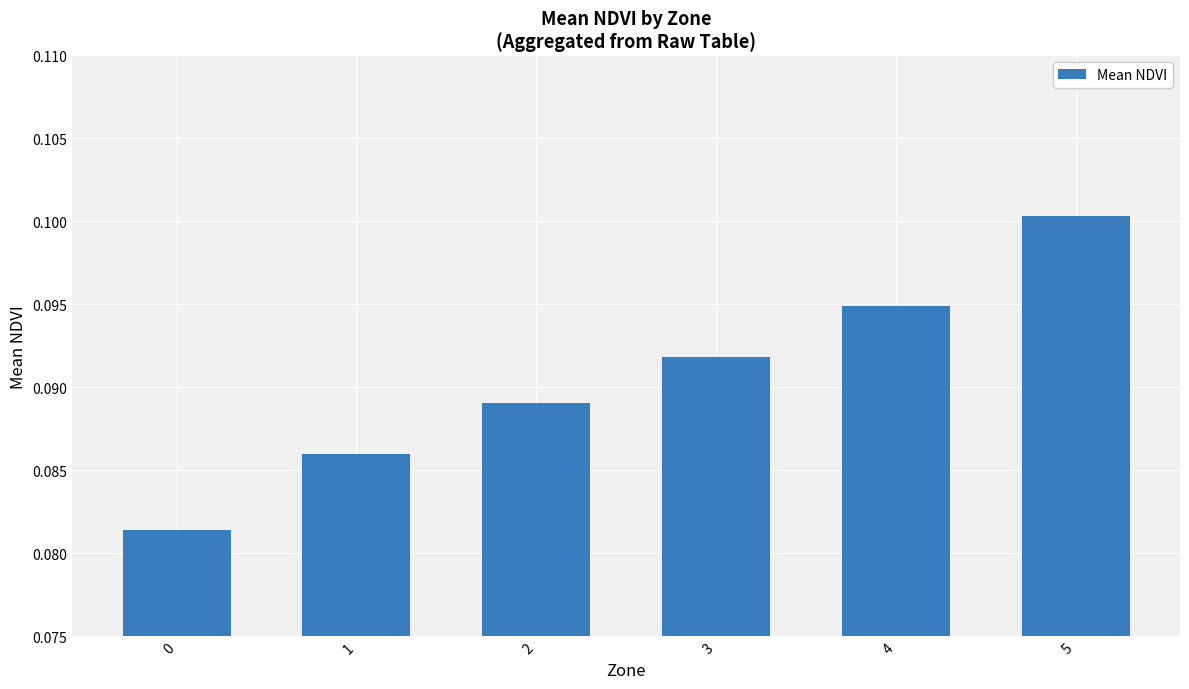

Which category has the highest value across all series?

5